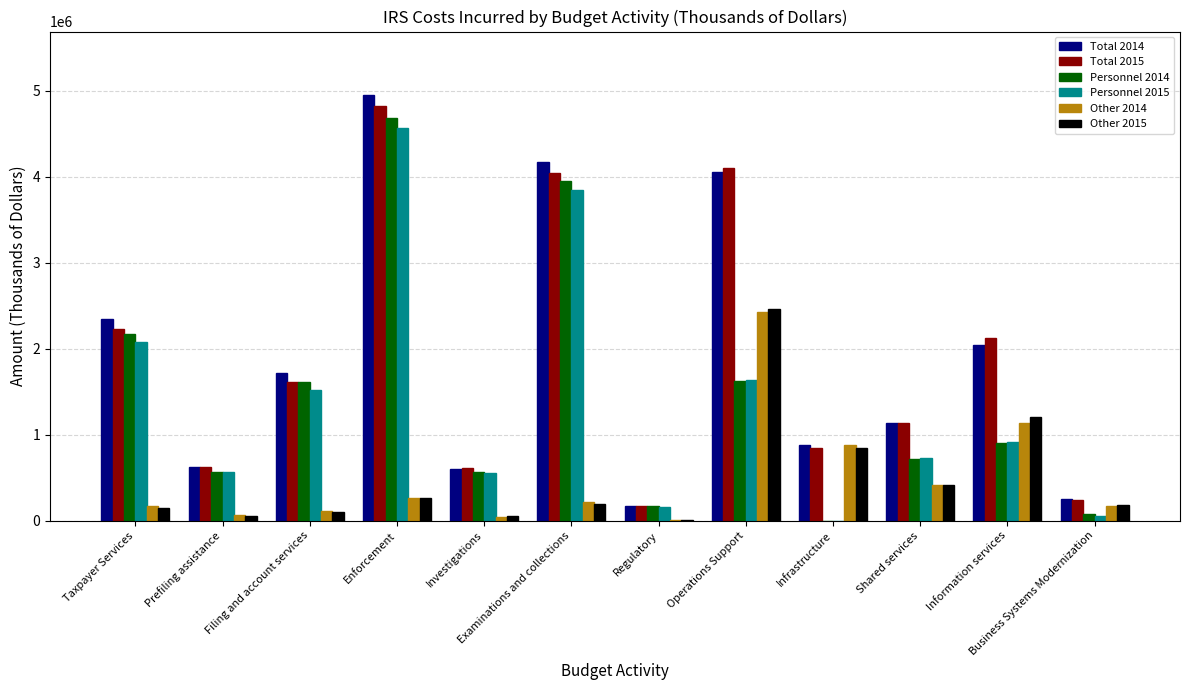

The Other 2015 series shows 4248144 at Operations Support. True or false?

False